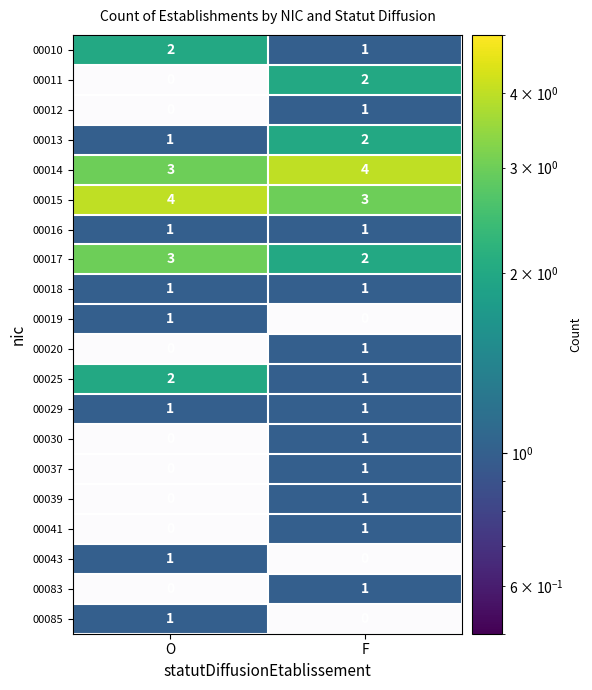

True or false: 00030 has a value of 0 at O.

True